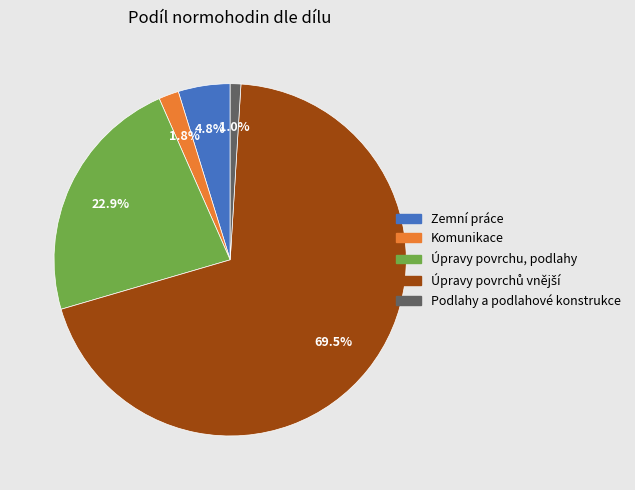

What percentage do Zemní práce and Komunikace together represent?

6.6%